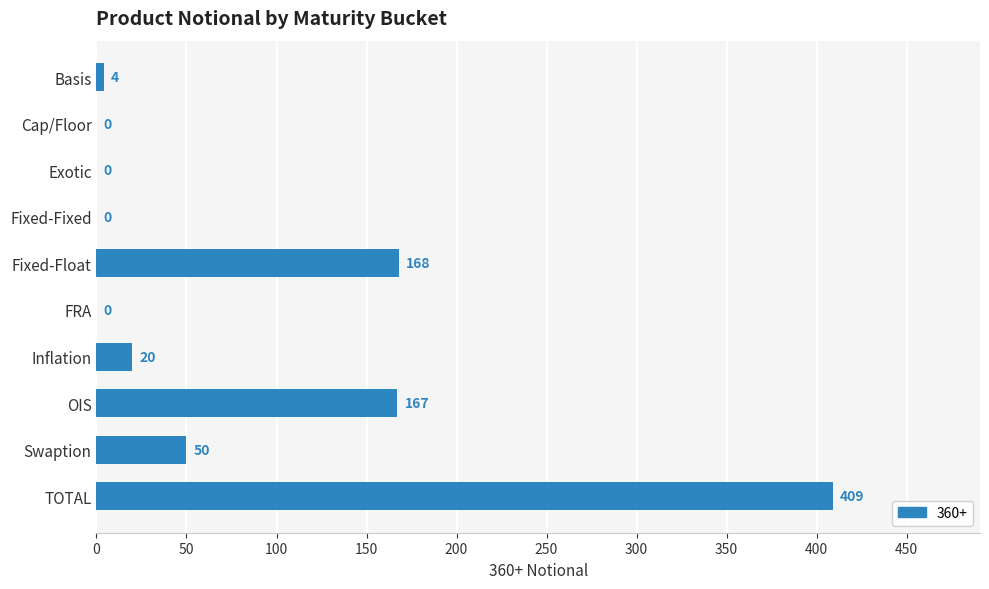

What is the difference between the values at Swaption and Fixed-Fixed?

50